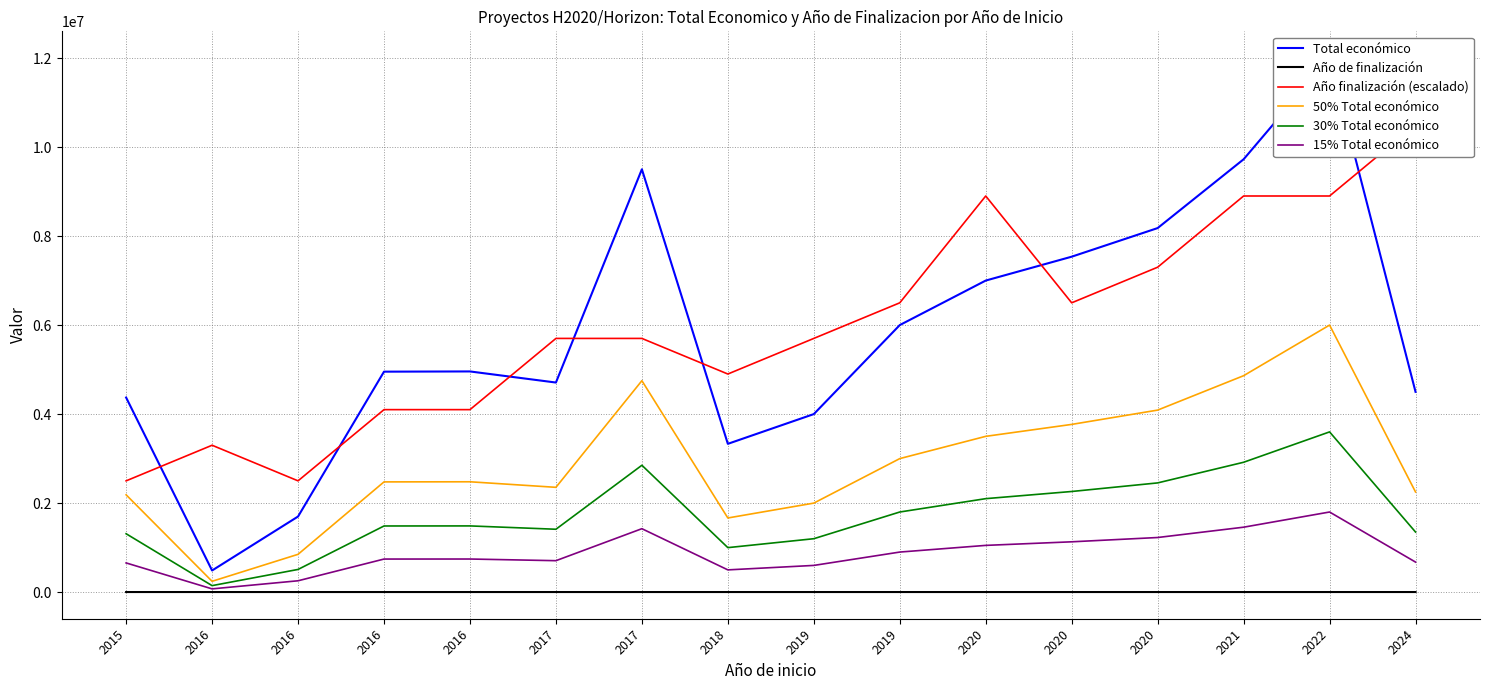

What is the value of the Año finalización (escalado) point at the 9th from the left?

5700000.0